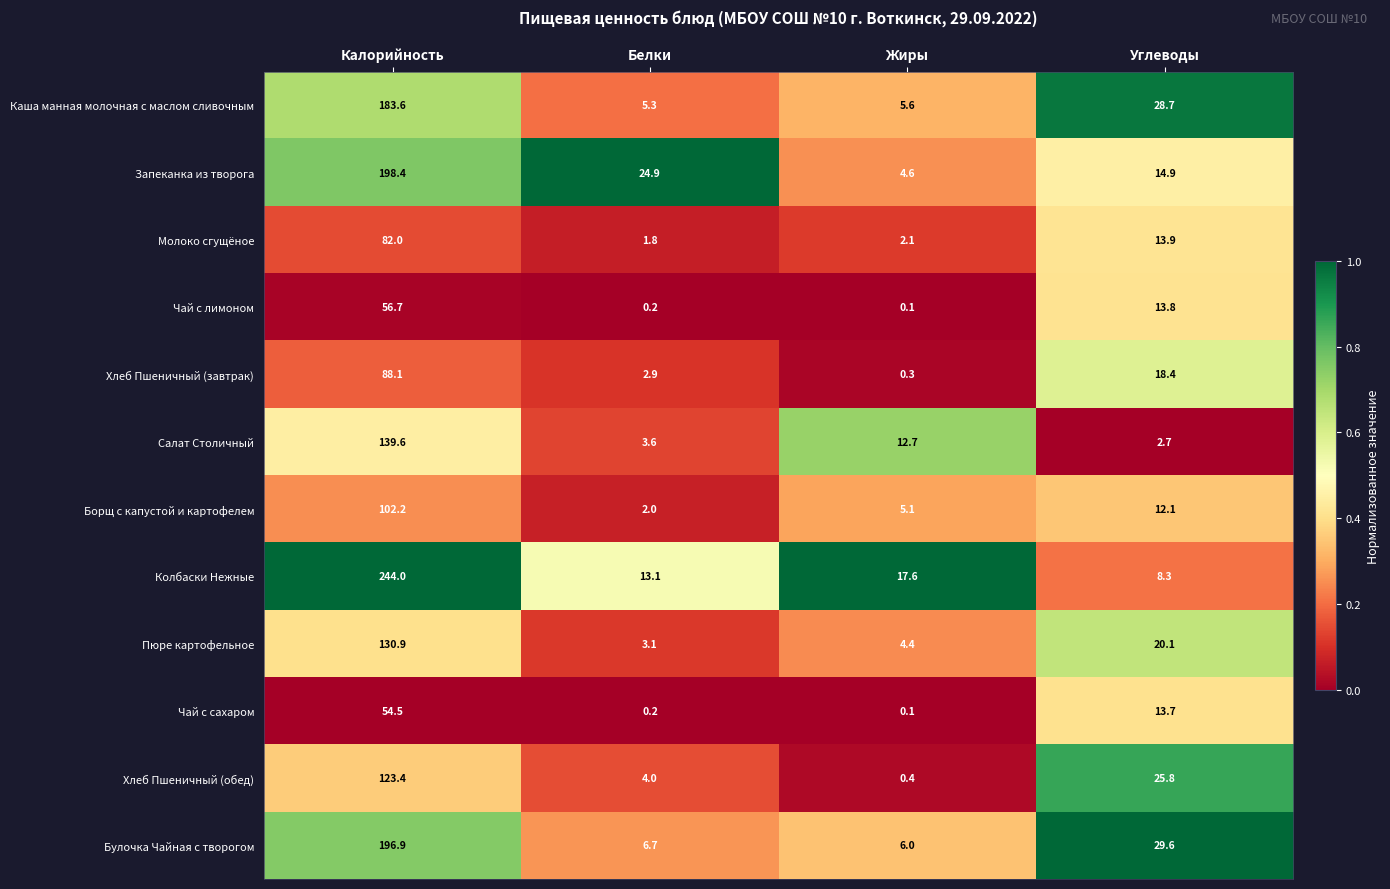

True or false: Каша манная молочная с маслом сливочным has a value of 41.7 at Углеводы.

False